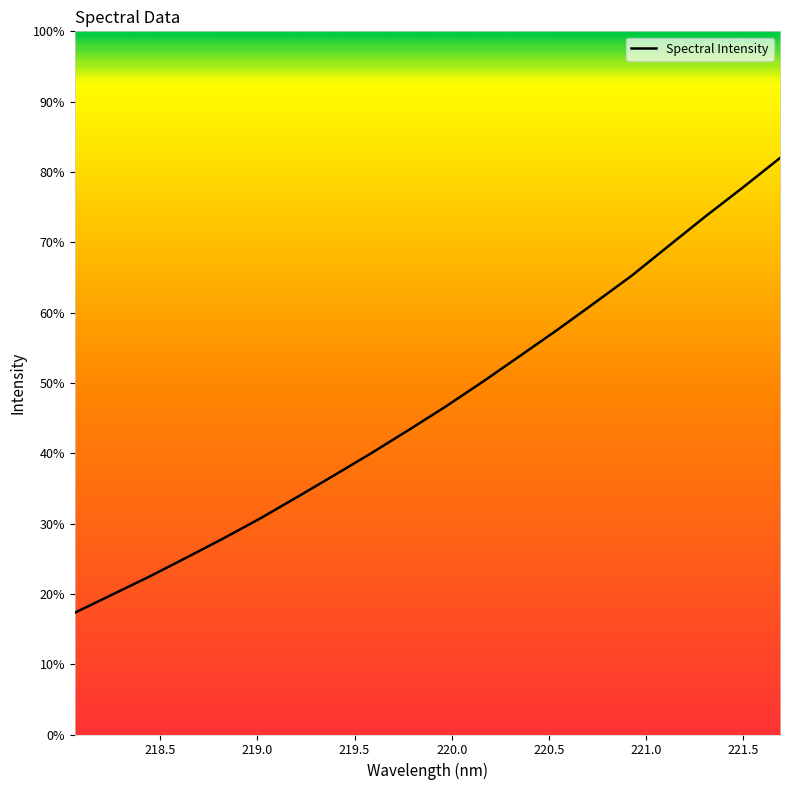

What is the label of the 17th point from the right?

219.5